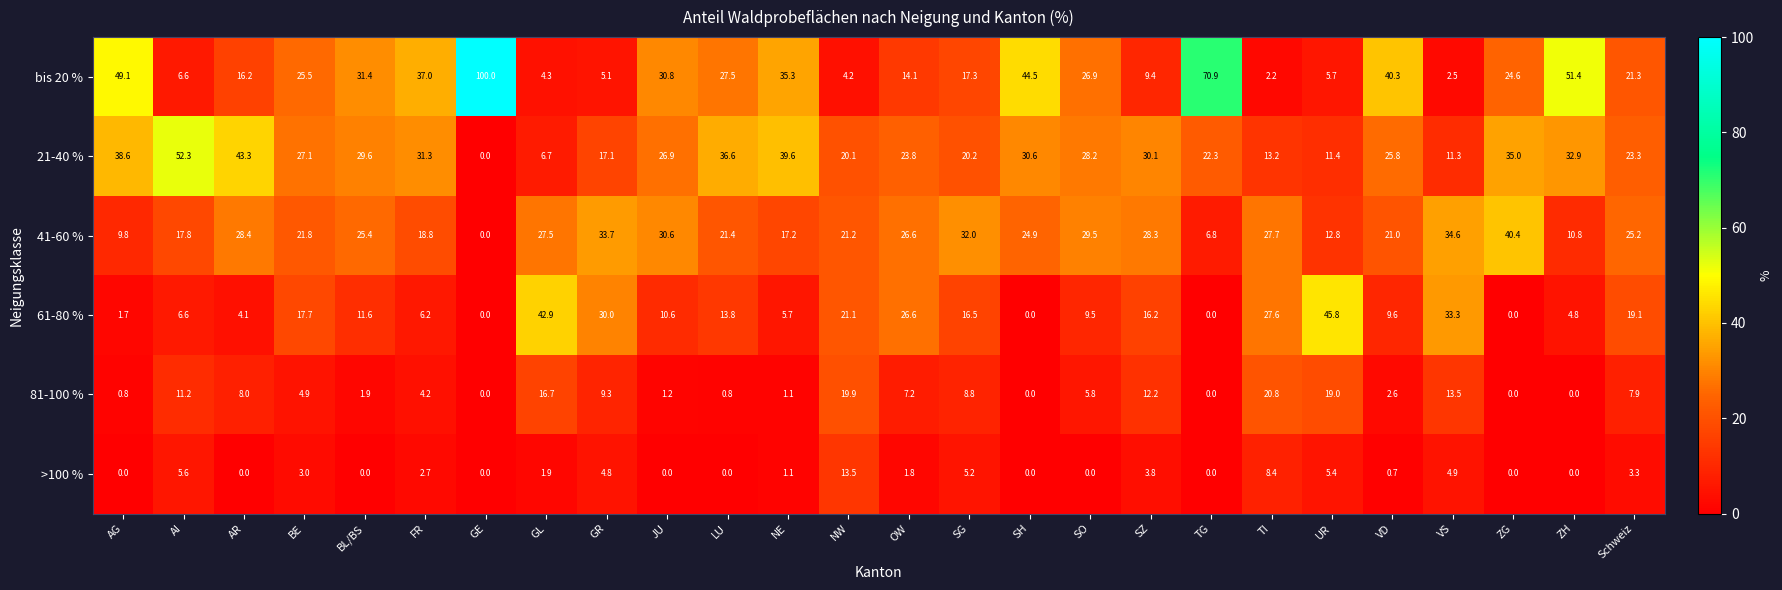

Rank the categories by 41-60 % value from lowest to highest.

GE, TG, AG, ZH, UR, NE, AI, FR, VD, NW, LU, BE, SH, Schweiz, BL/BS, OW, GL, TI, SZ, AR, SO, JU, SG, GR, VS, ZG